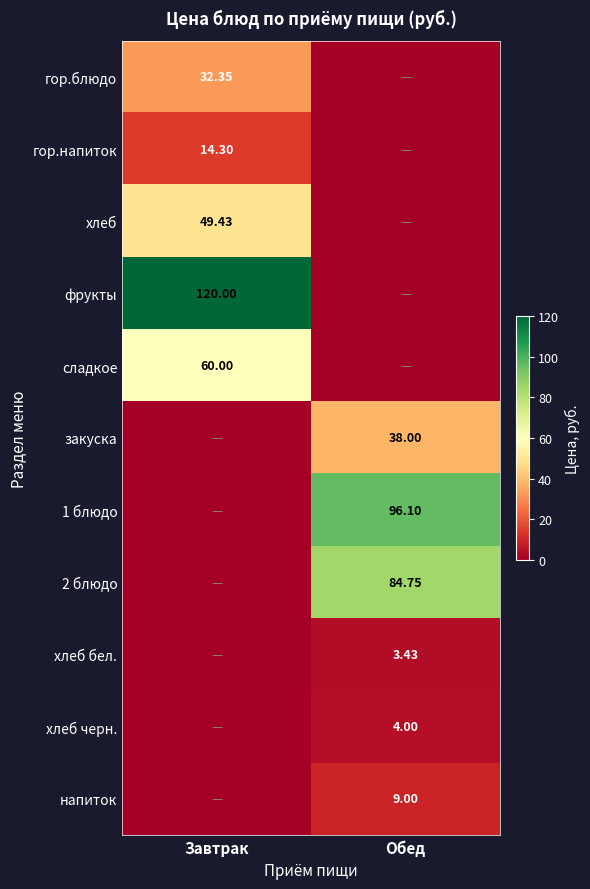

At which category is the sum across all series the highest?

Завтрак